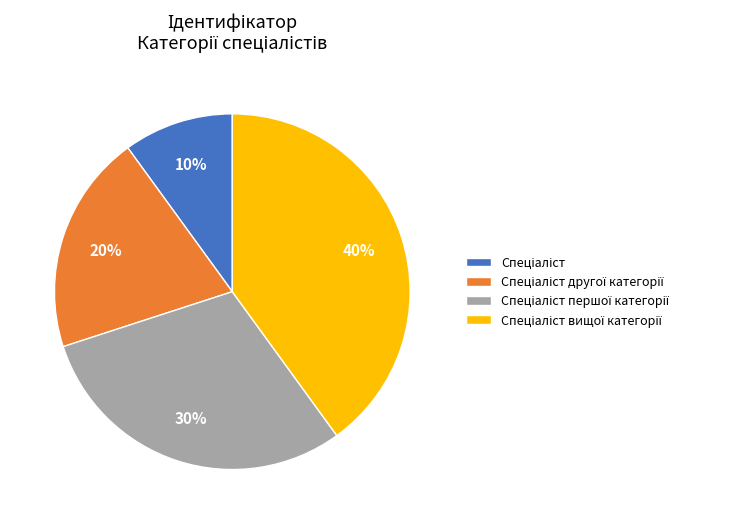

To the nearest percent, what is the difference between the largest and smallest slice percentages?

30%